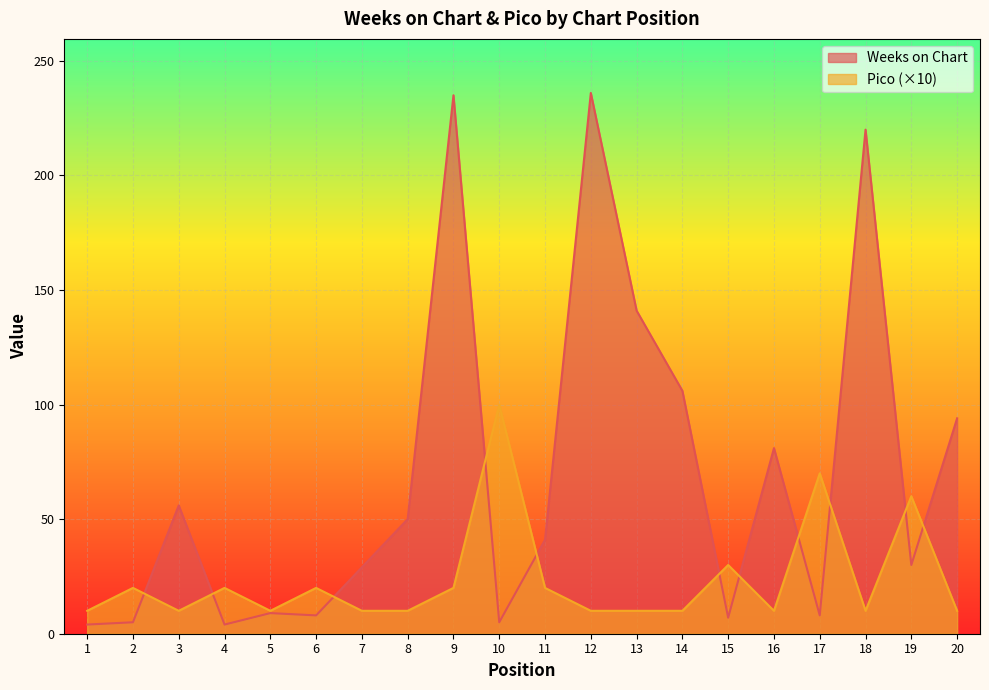

Where do Weeks on Chart and Pico first cross each other?

2 and 3